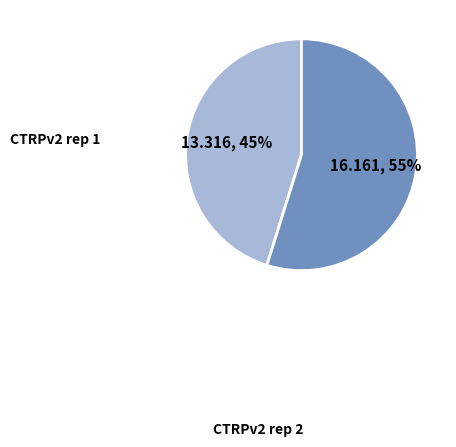

The CTRPv2 rep 1 slice represents 45% of the pie. True or false?

True